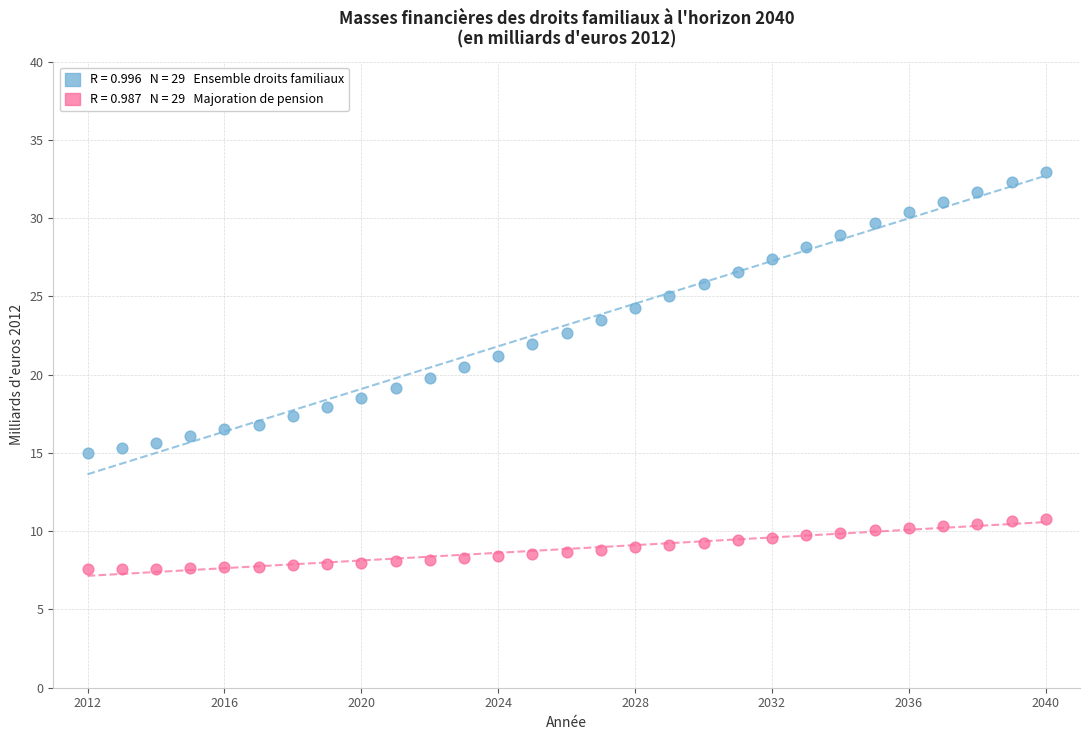

Across all data points, what is the range of X values (max minus min)?

28.0